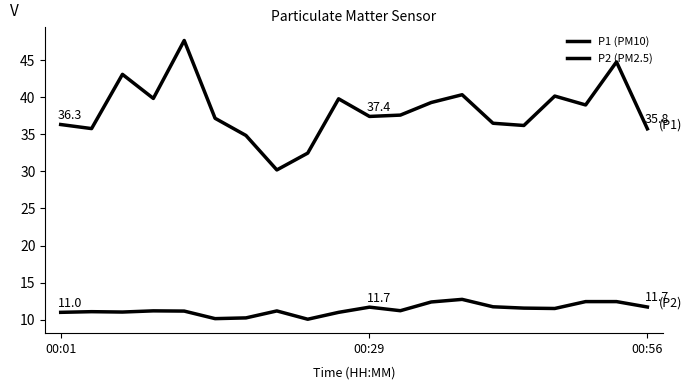

At which label is P2 (PM2.5) closest to 11?

00:01